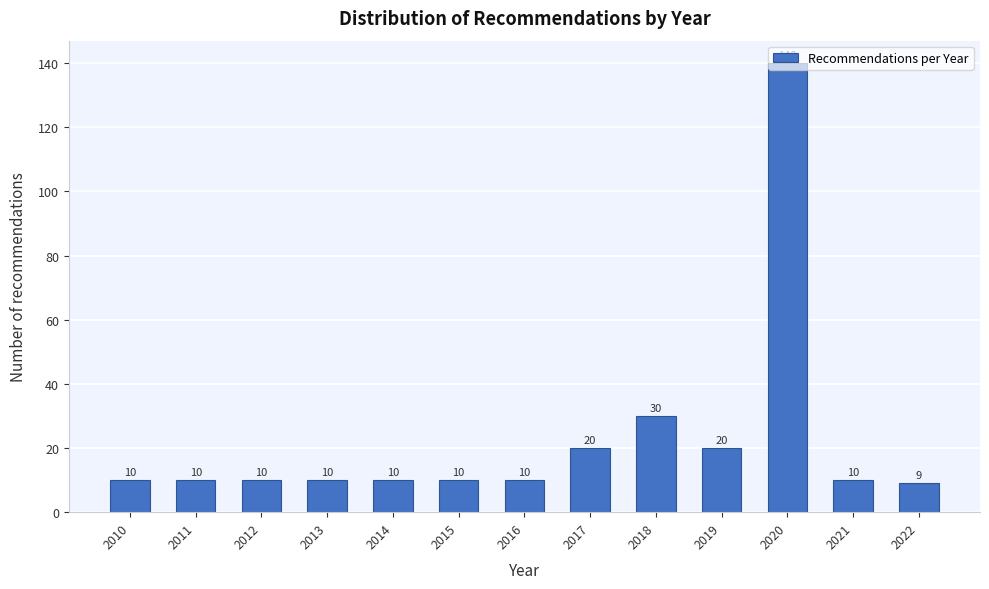

Which has a higher value, 2014 or 2019?

2019